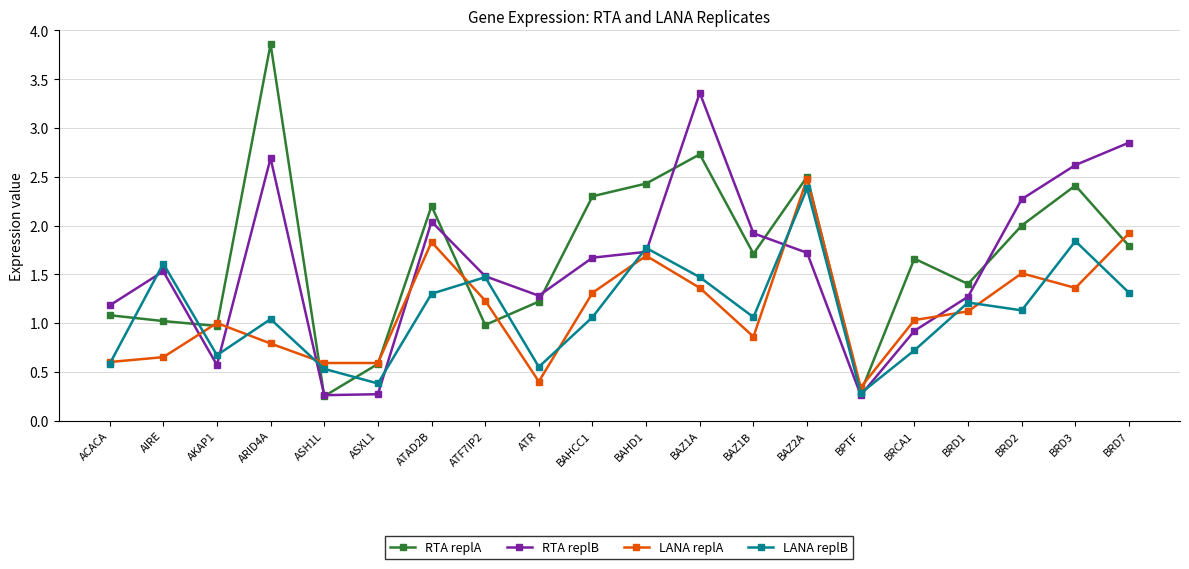

List the series in order of their peak value, lowest first.

LANA replB, LANA replA, RTA replB, RTA replA